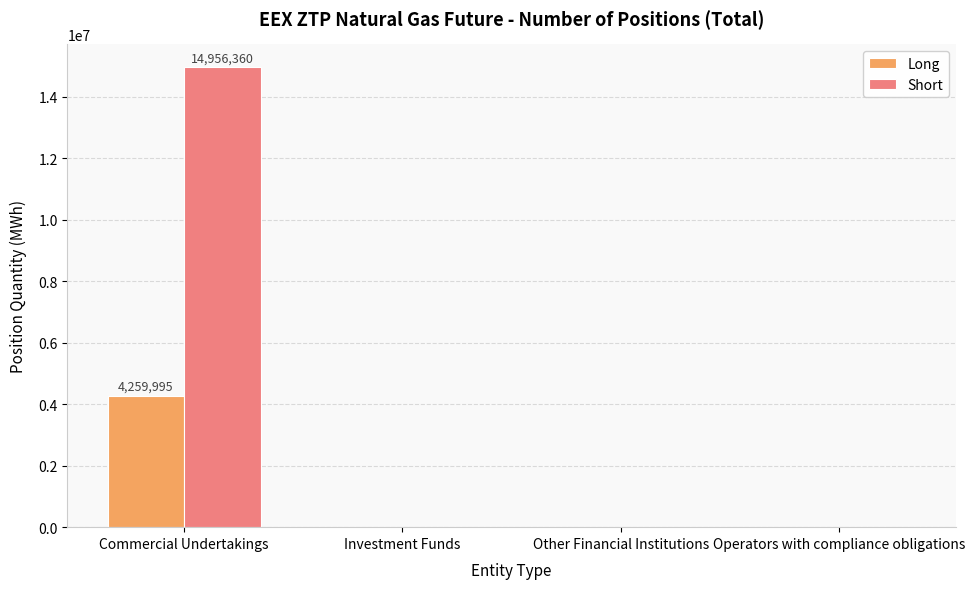

What is the sum of all Short values?

14956360